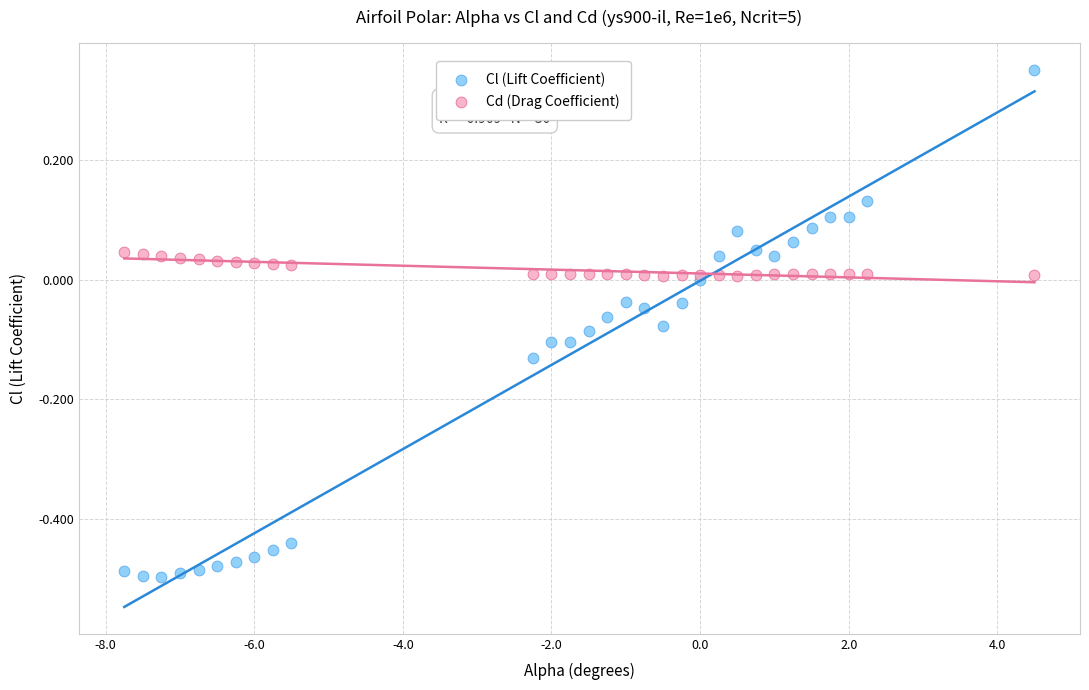

Which series has the widest spread of Y values?

Cl (Lift Coefficient)